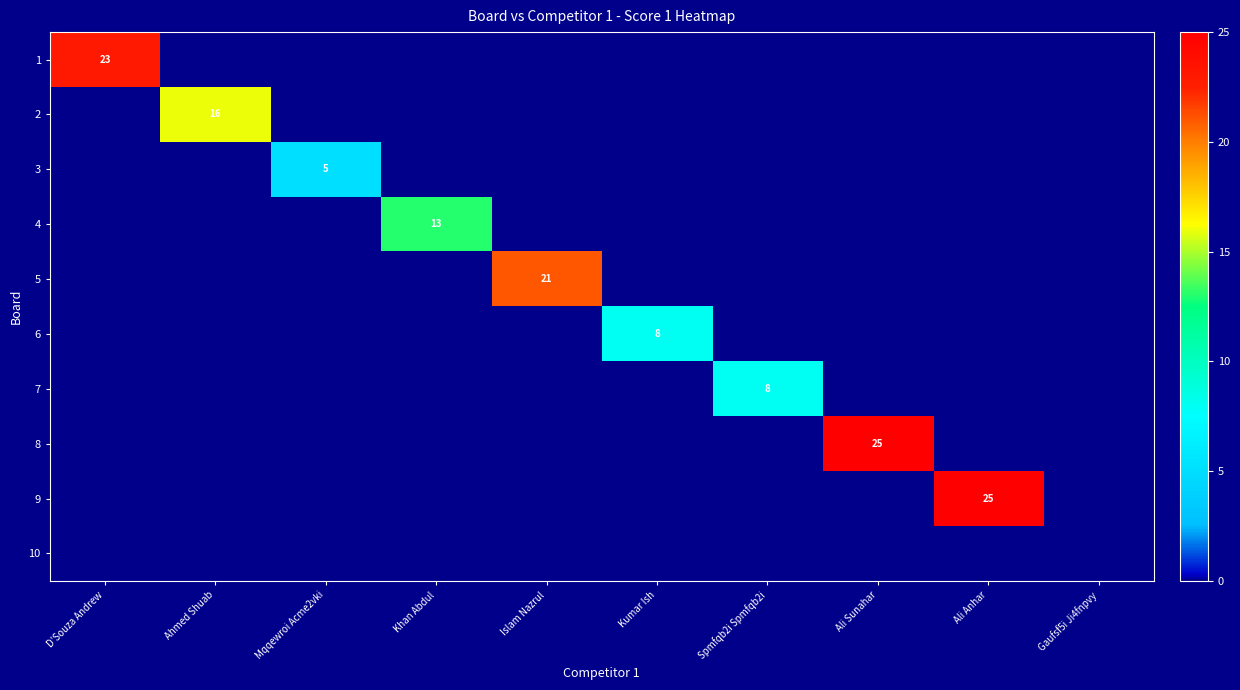

The value of 2 at Ahmed Shuab is 8. True or false?

False